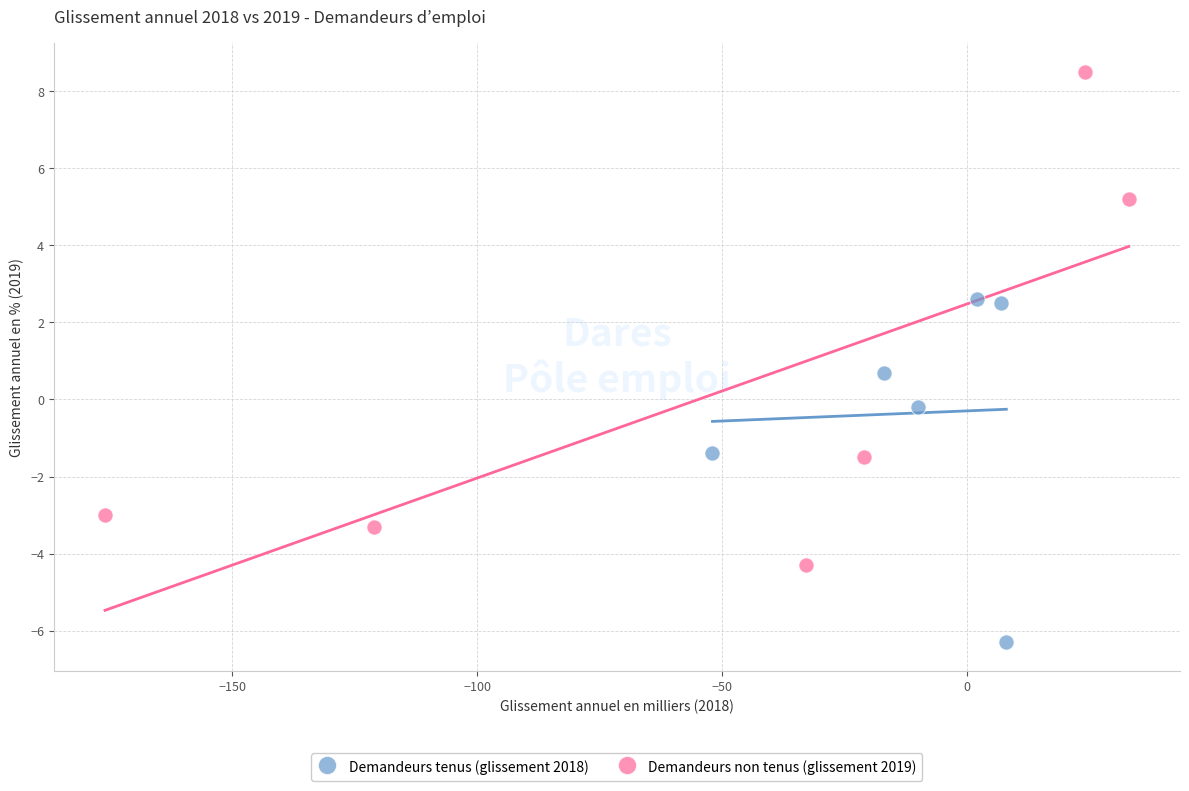

What are all the series names shown in the legend?

Demandeurs tenus (glissement 2018), Demandeurs non tenus (glissement 2019)